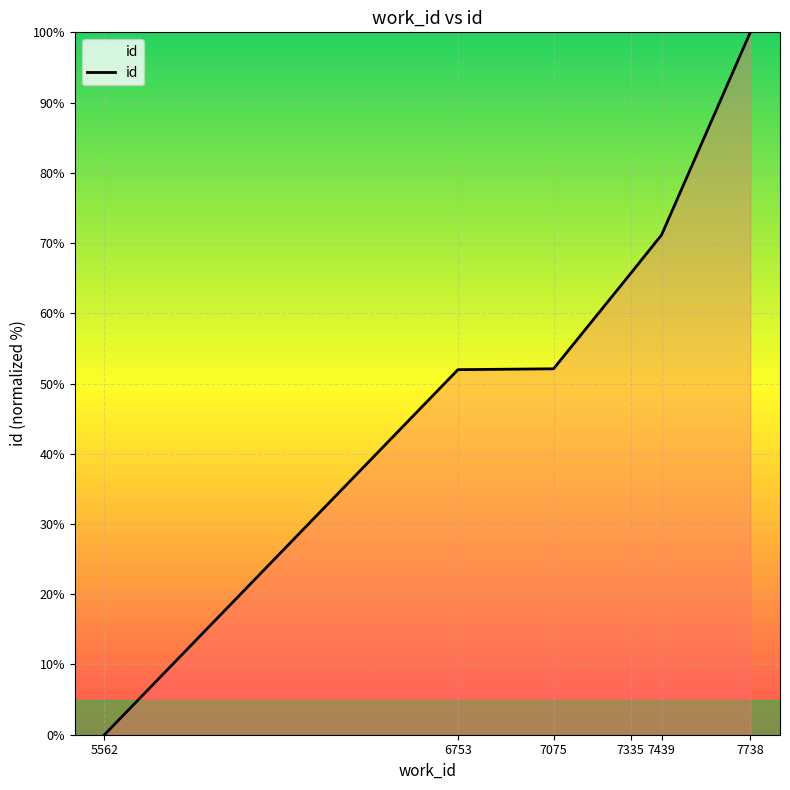

What is the difference between the maximum and second lowest values?

48.0